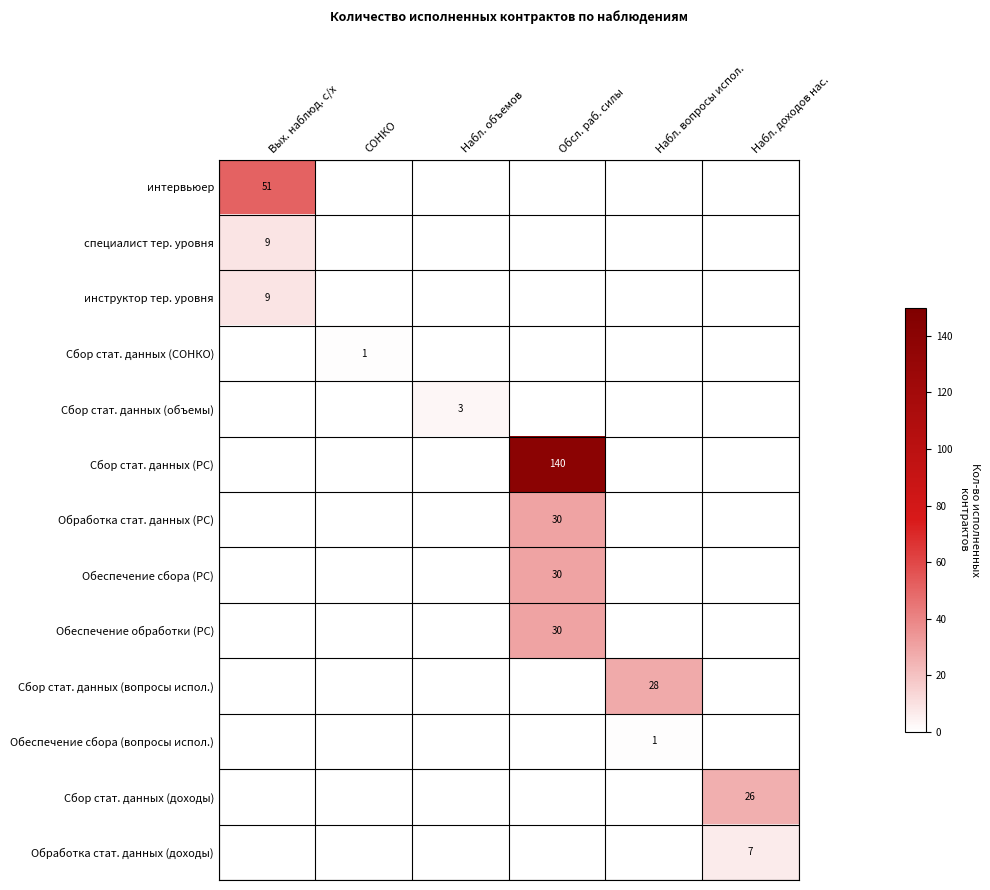

The value of Сбор стат. данных (вопросы испол.) at Набл. вопросы испол. is 11. True or false?

False